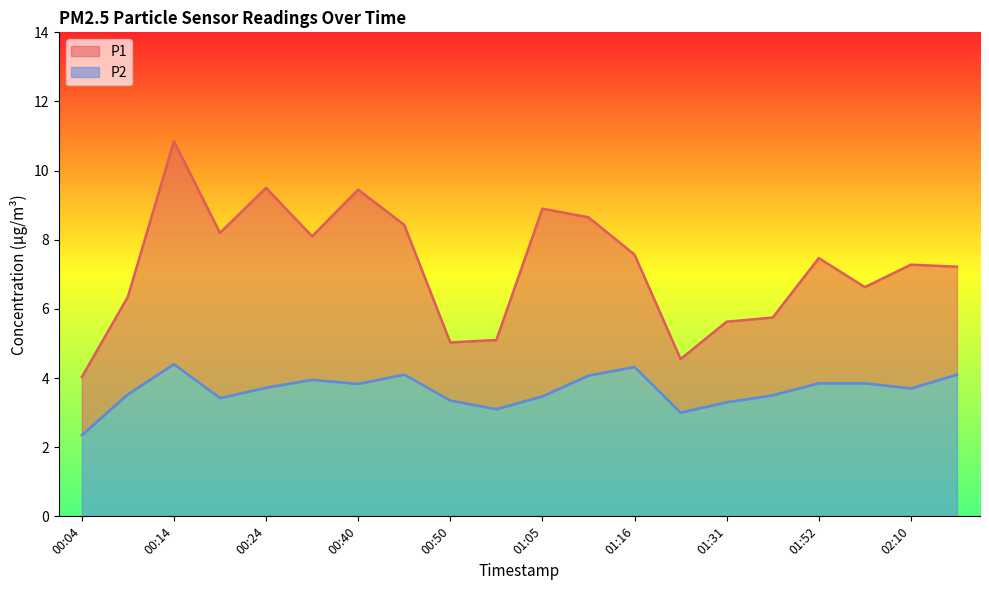

What is the label of the 16th point from the left?

01:46